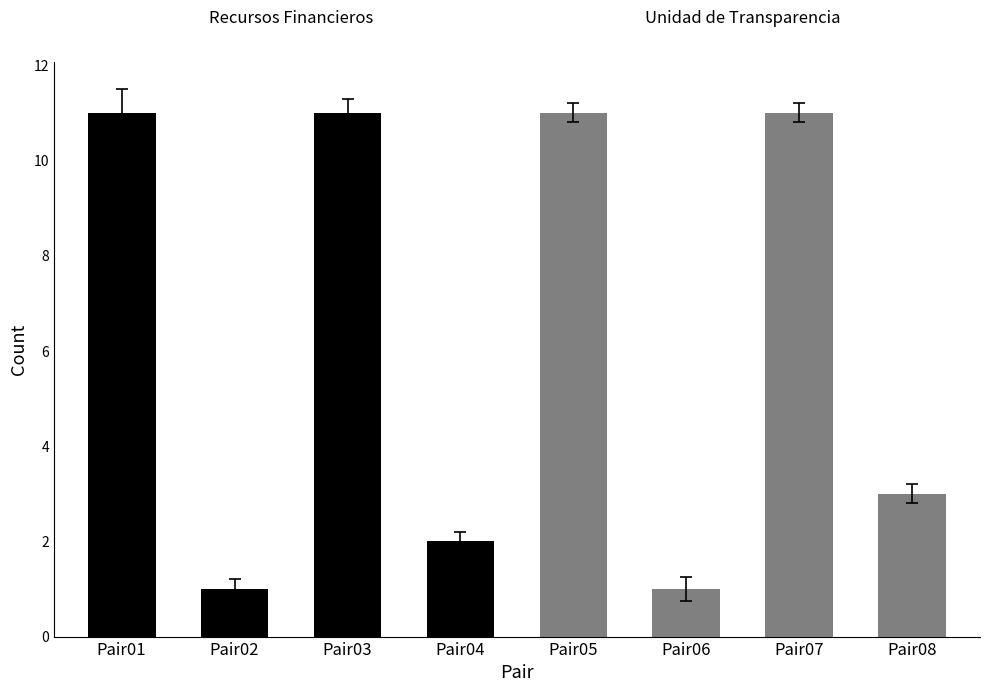

List the series in order of their peak value, lowest first.

Recursos Financieros, Unidad de Transparencia